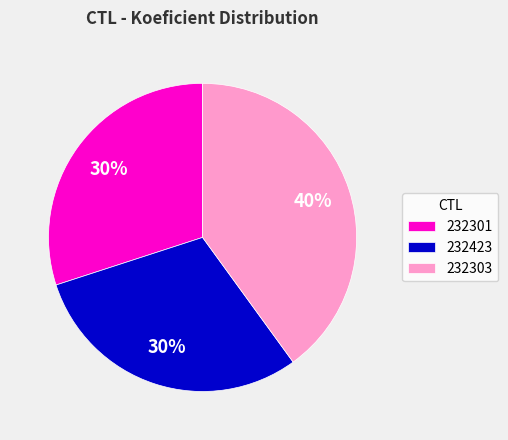

True or false: 232303 accounts for 32% of the total.

False